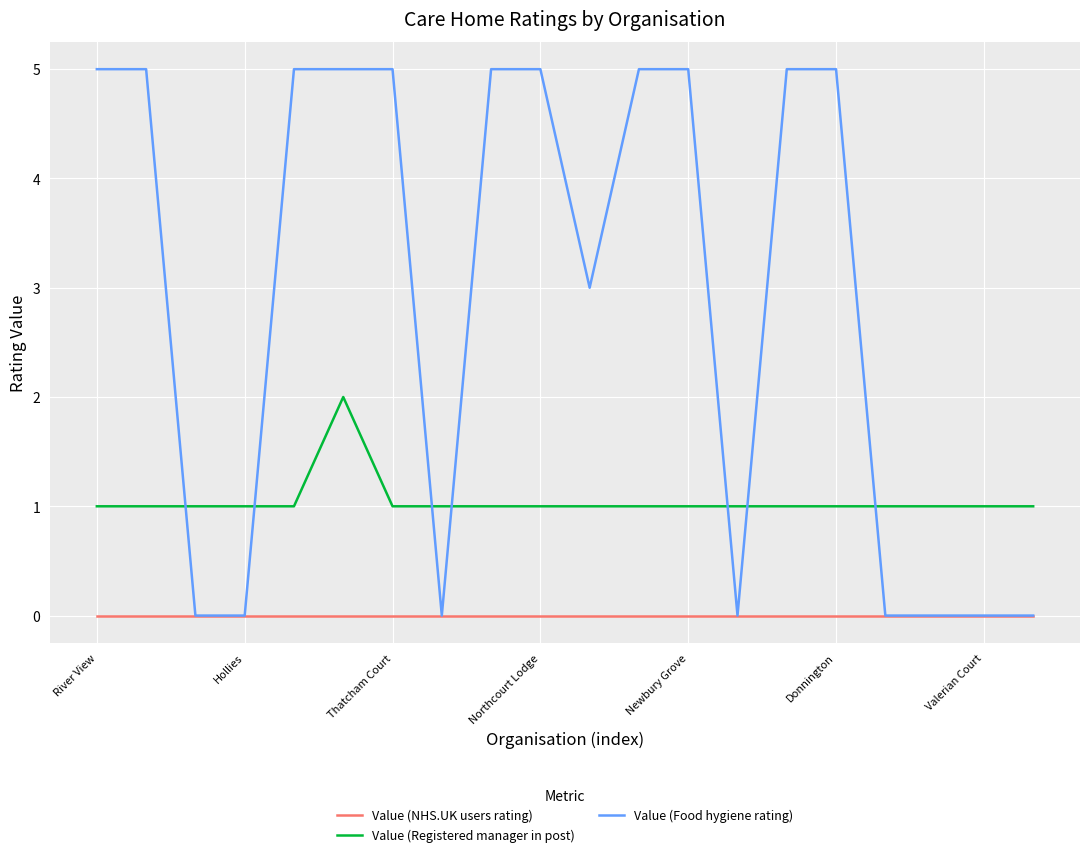

What are all the series names shown in the legend?

Value (NHS.UK users rating), Value (Registered manager in post), Value (Food hygiene rating)